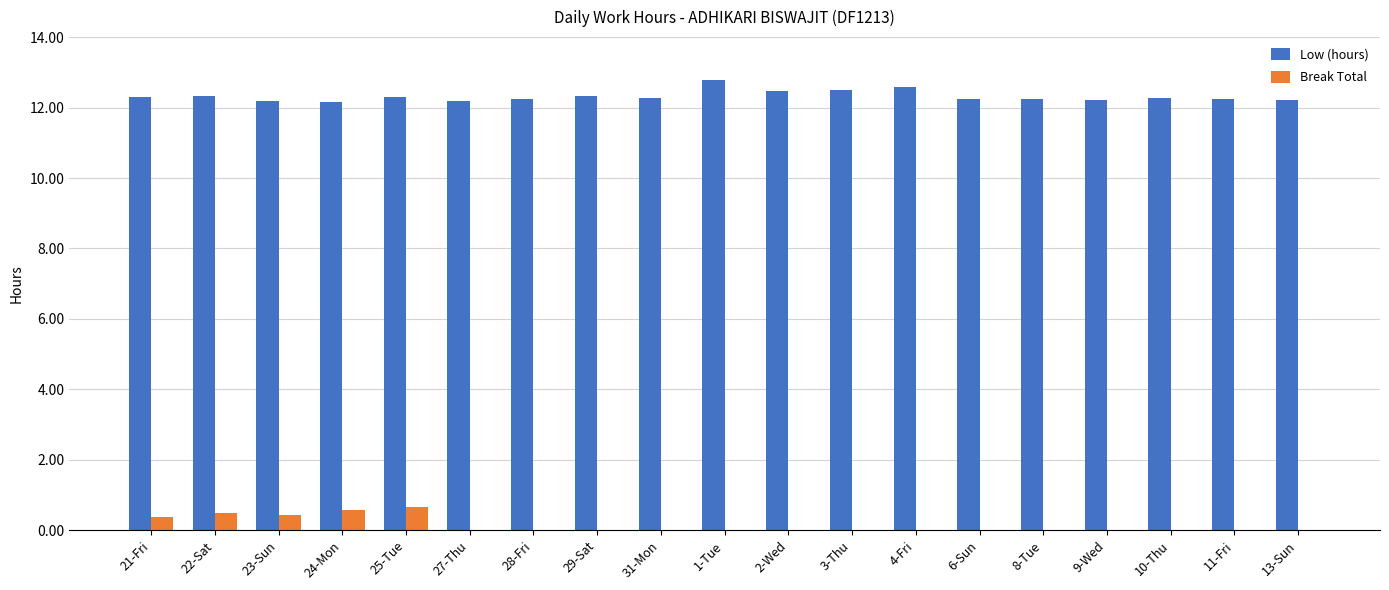

The value of Low (hours) at 24-Mon is 12.2. True or false?

True